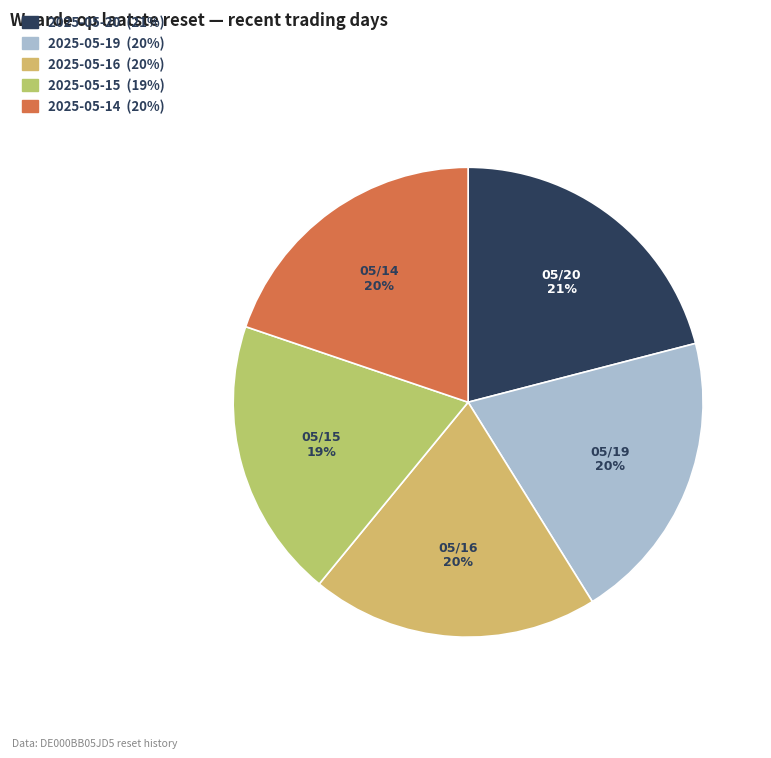

Is there any slice that represents more than half of the pie?

No